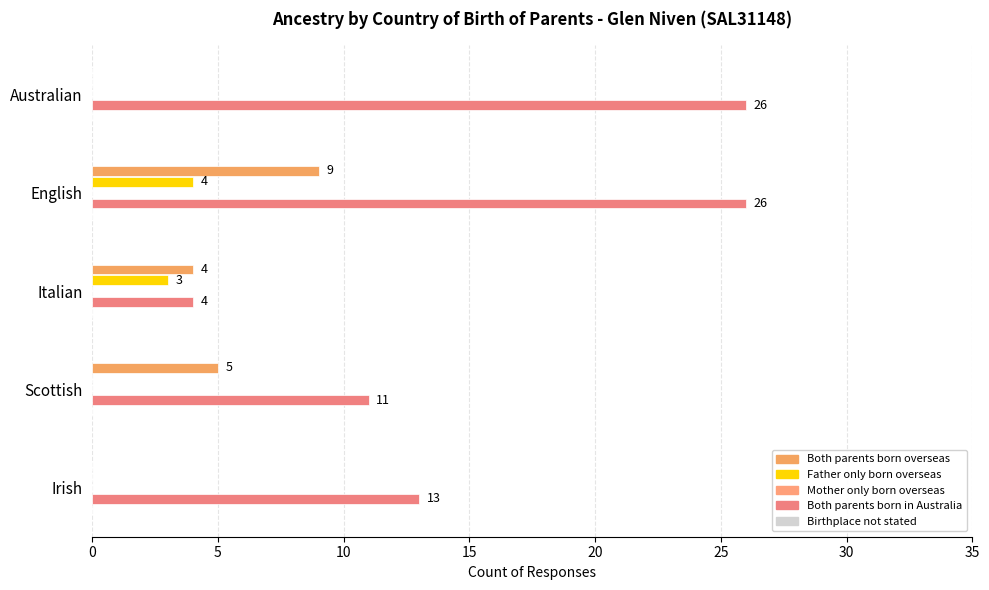

How many data points does each series have?

5